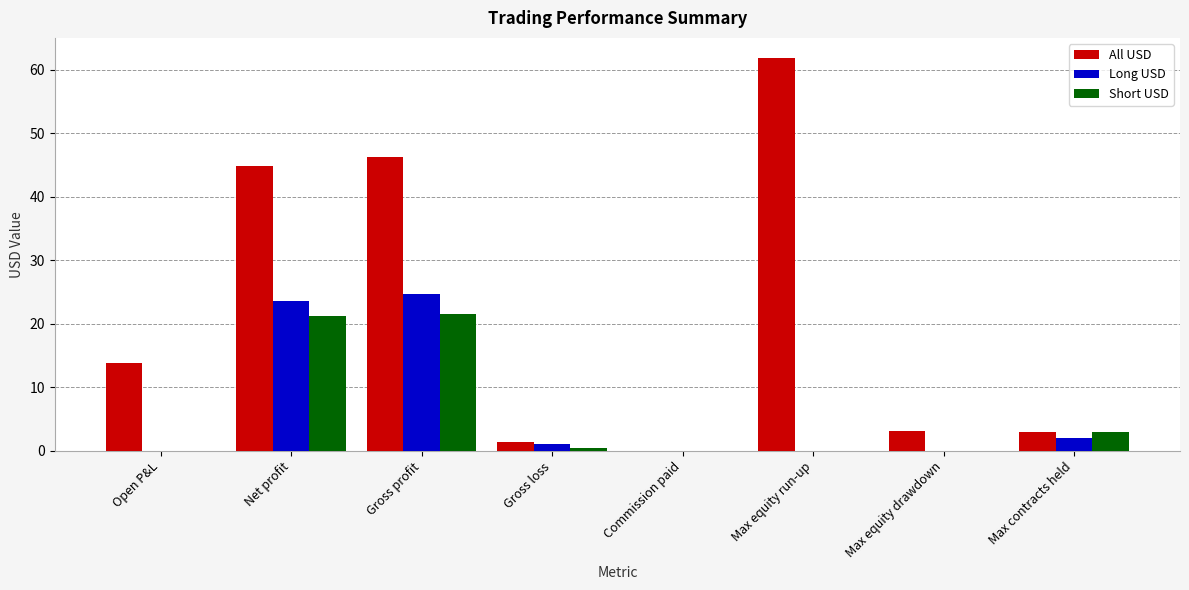

Count the number of categories in the chart.

8